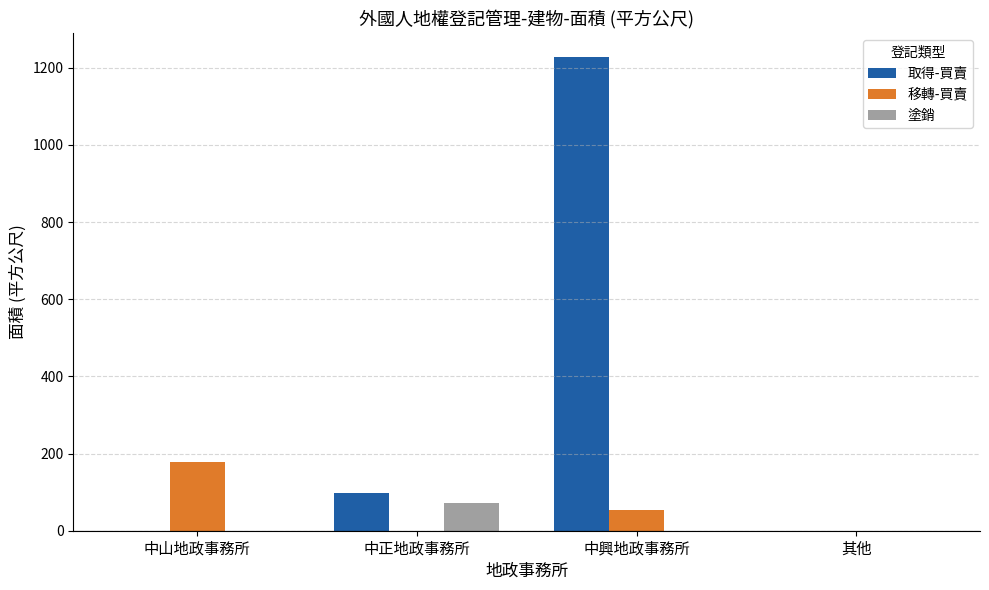

How many categories are shown in the chart?

4